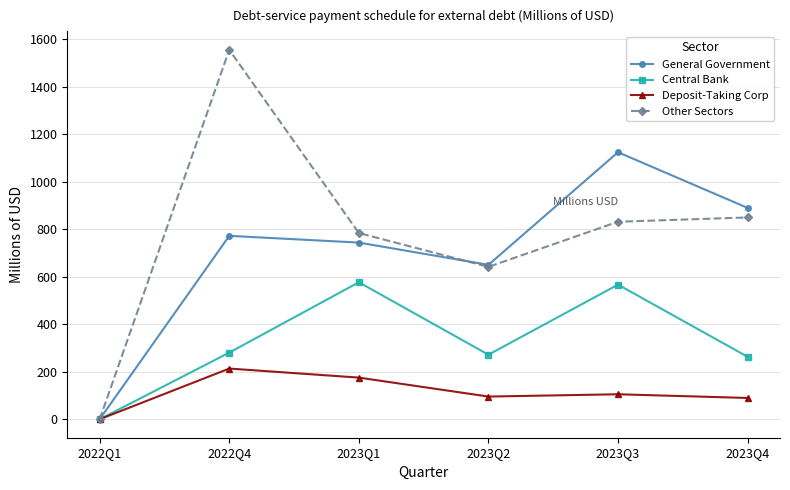

What is the total value across all series at 2023Q4?

2092.1